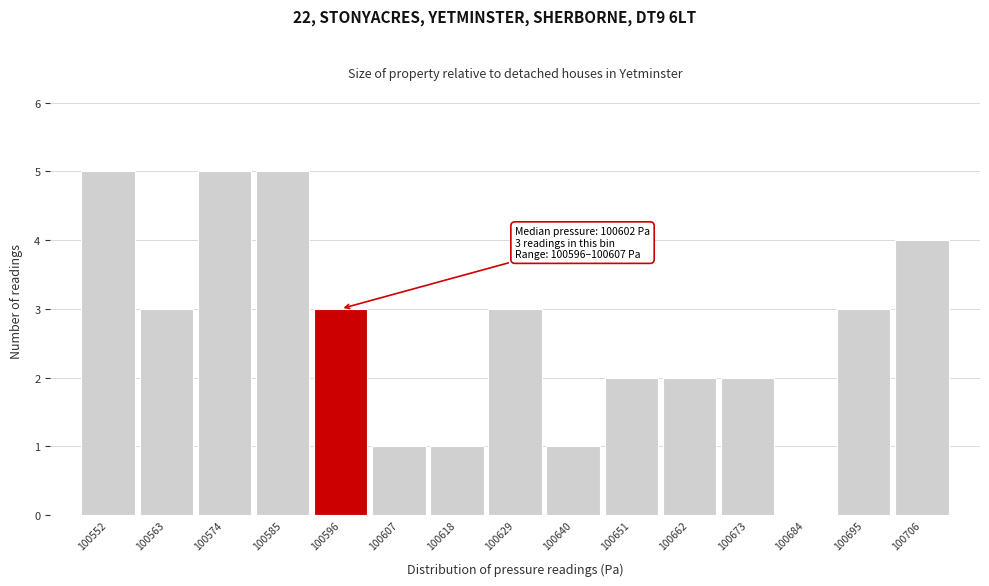

Reading left to right, list all the values displayed in this chart.

100552=5	100563=3	100574=5	100585=5	100596=3	100607=1	100618=1	100629=3	100640=1	100651=2	100662=2	100673=2	100684=0	100695=3	100706=4